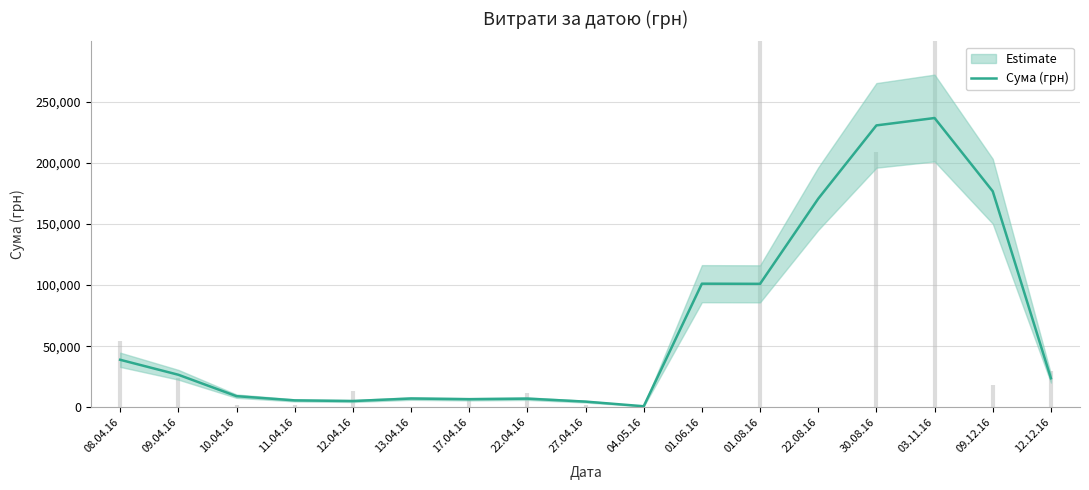

What is the label of the 8th point from the left?

22.04.16